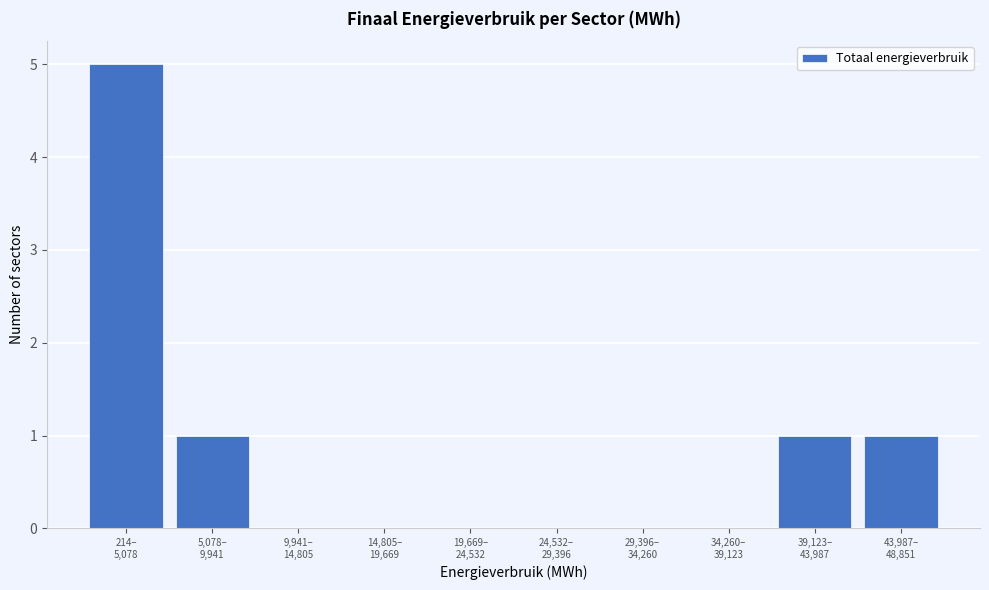

What is the sum of all values?

8